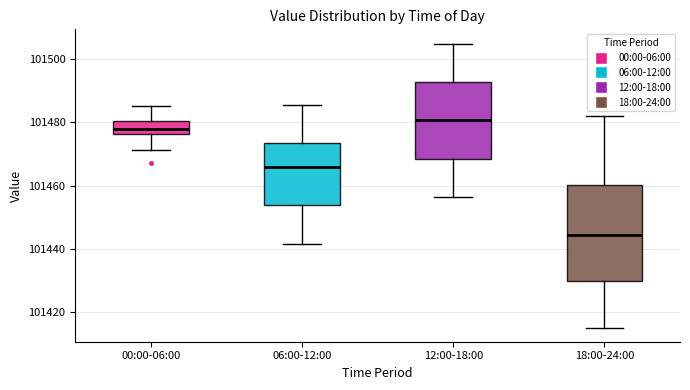

Where is the upper edge of the box for 06:00-12:00 on the y-axis? The values are not printed on the chart, so give them approximately, as read against the axis.

101474